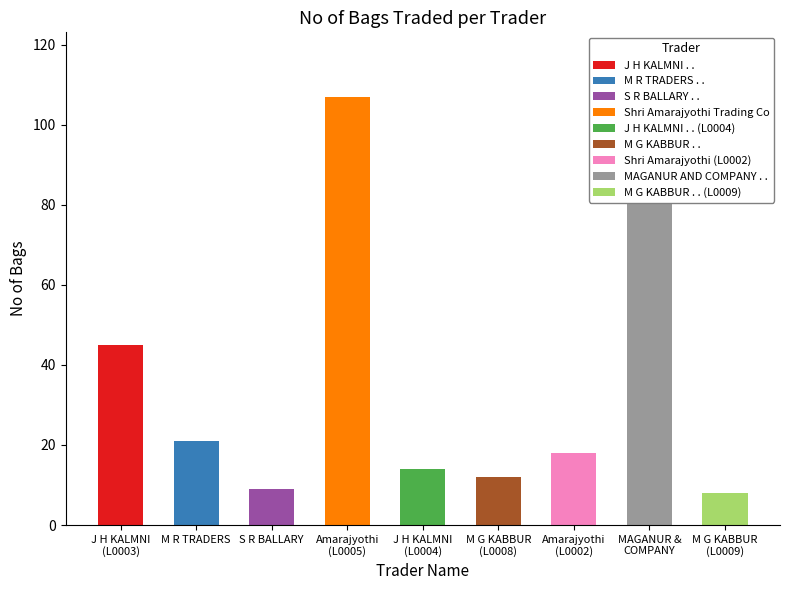

Reading left to right, extract all data points from this chart.

J H KALMNI . .=45	M R TRADERS . .=21	S R BALLARY . .=9	Shri Amarajyothi Trading Co=107	J H KALMNI . . (L0004)=14	M G KABBUR . .=12	Shri Amarajyothi (L0002)=18	MAGANUR AND COMPANY . .=86	M G KABBUR . . (L0009)=8